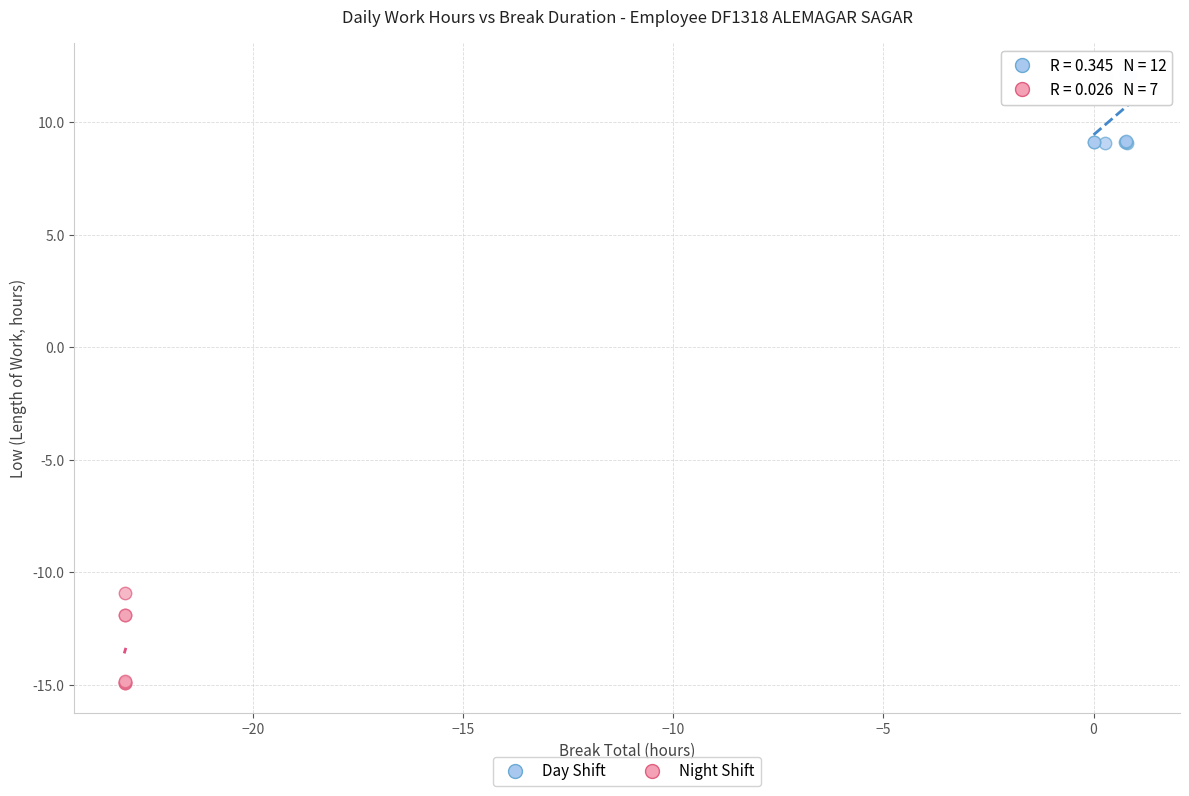

Which series contains the lowest Y value?

Night Shift